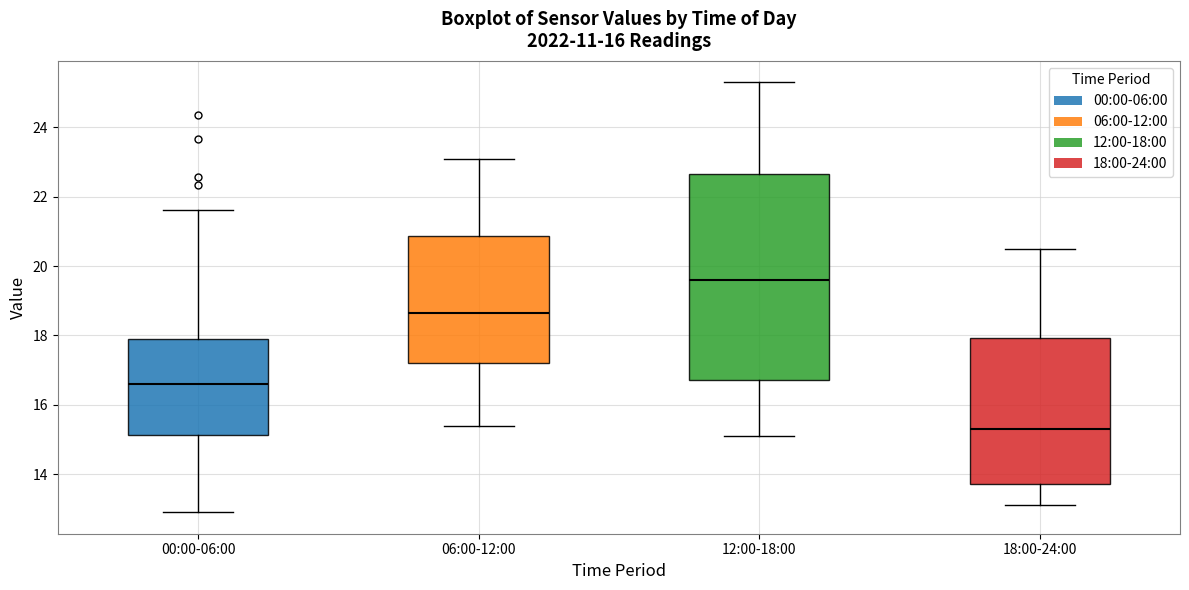

Reading left to right, read every box against the y-axis: the position of its median line, the range the box covers, and the ends of its whiskers. The values are not printed on the chart, so give them approximately, as read against the axis.

00:00-06:00: median 16.6, box 15.2 to 18.0, whiskers 13.0 to 21.6
06:00-12:00: median 18.6, box 17.2 to 20.8, whiskers 15.4 to 23.2
12:00-18:00: median 19.6, box 16.8 to 22.6, whiskers 15.2 to 25.4
18:00-24:00: median 15.4, box 13.8 to 18.0, whiskers 13.2 to 20.6